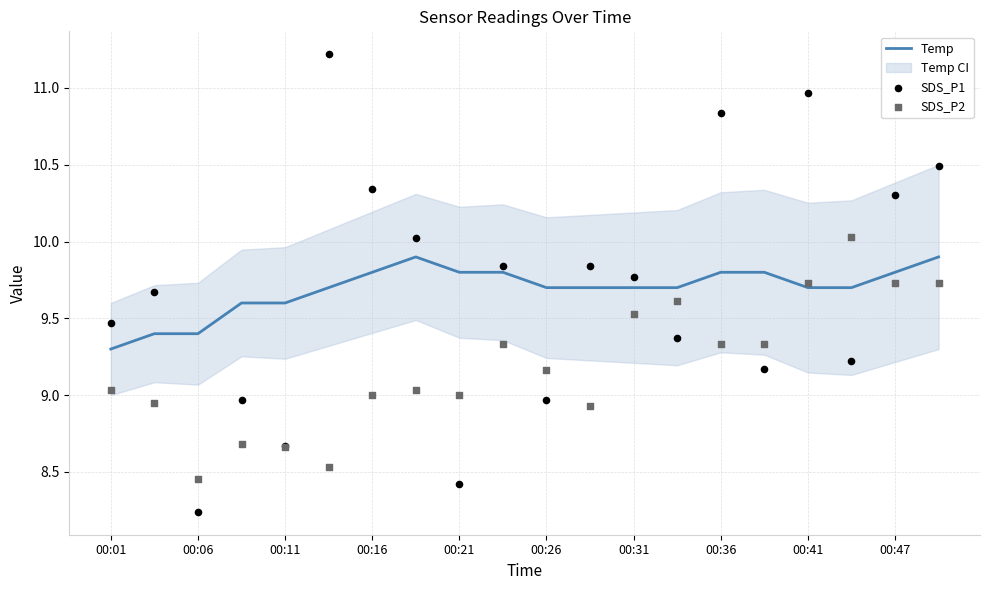

What is the total value across all series at 13?

28.7